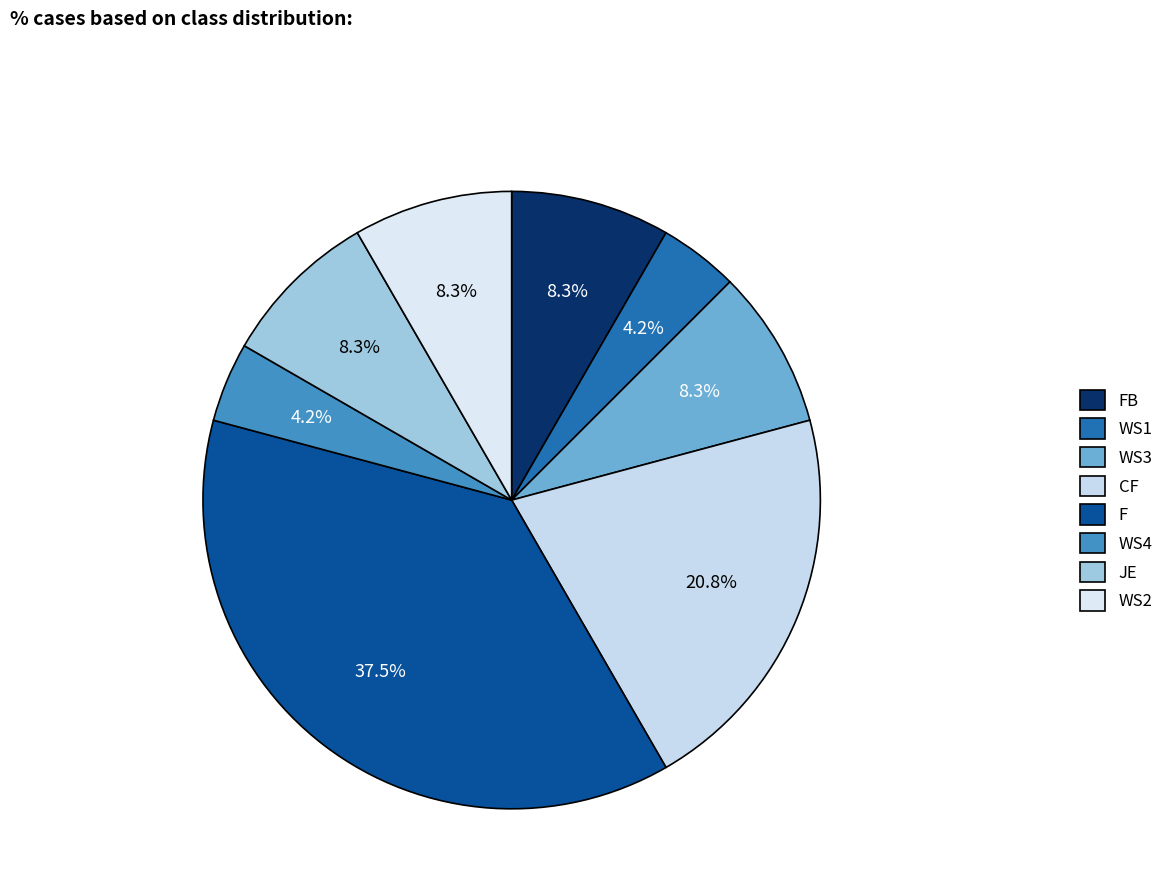

Is it true that WS4 is 17% of the pie?

False